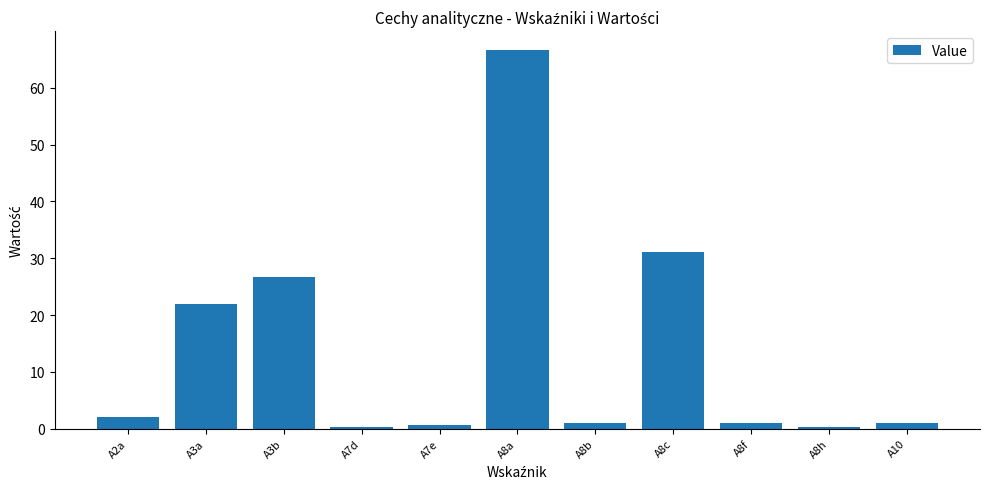

What is the average value?

13.9